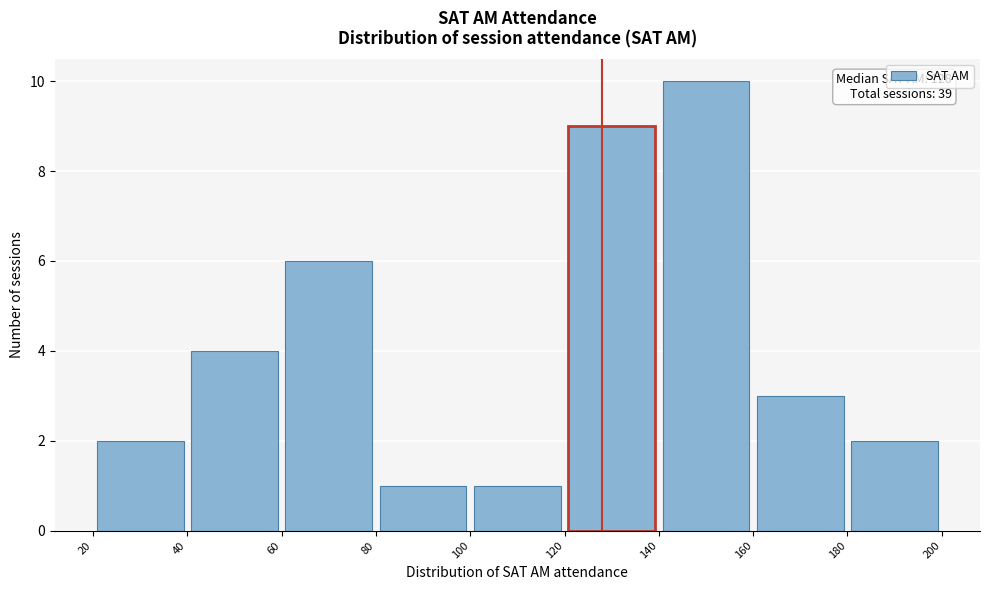

Which range on the x-axis has the tallest bar?

140 to 160